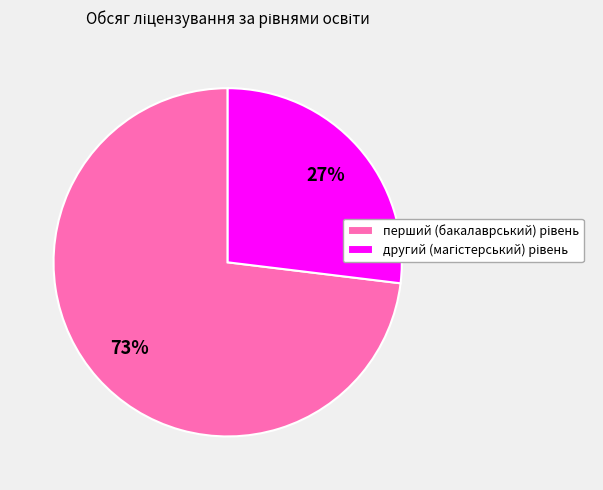

Is there any slice that represents more than half of the pie?

Yes